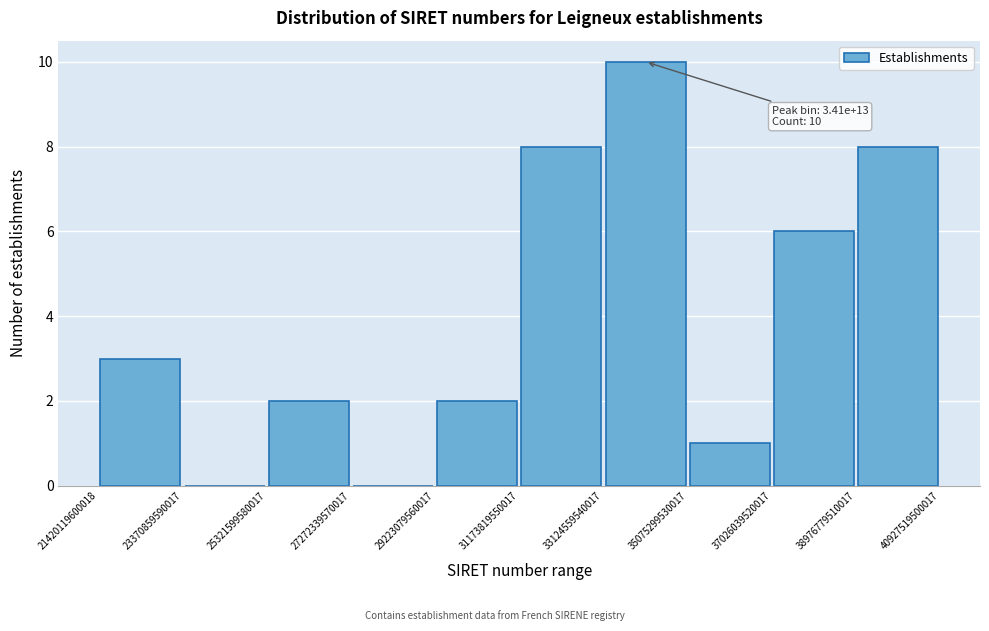

Over which range of the x-axis is the bar tallest?

33124559540017 to 35075299530017